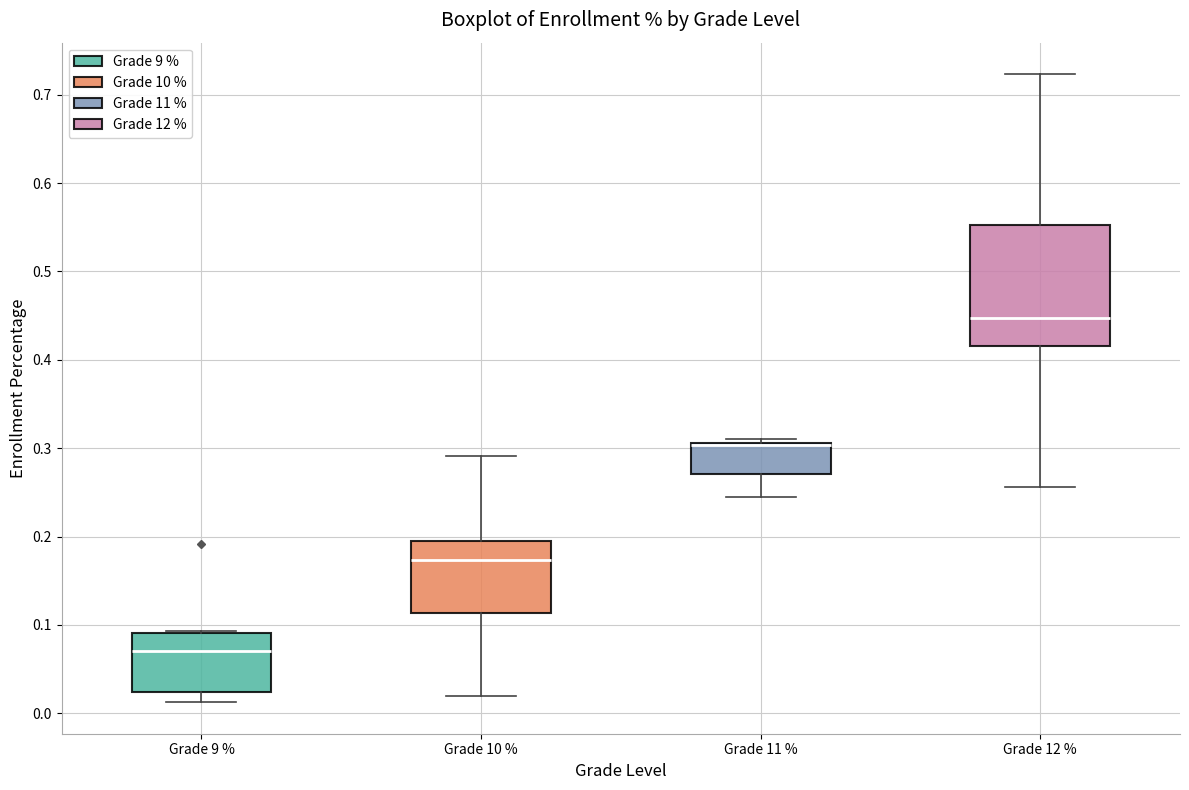

Reading left to right, read every box against the y-axis: the position of its median line, the range the box covers, and the ends of its whiskers. The values are not printed on the chart, so give them approximately, as read against the axis.

Grade 9 %: median 0.07, box 0.02 to 0.09, whiskers 0.01 to 0.09
Grade 10 %: median 0.17, box 0.11 to 0.19, whiskers 0.02 to 0.29
Grade 11 %: median 0.30 (drawn on the box's upper edge), box 0.27 to 0.31, whiskers 0.24 to 0.31 (just above the box's upper edge)
Grade 12 %: median 0.45, box 0.42 to 0.55, whiskers 0.26 to 0.72